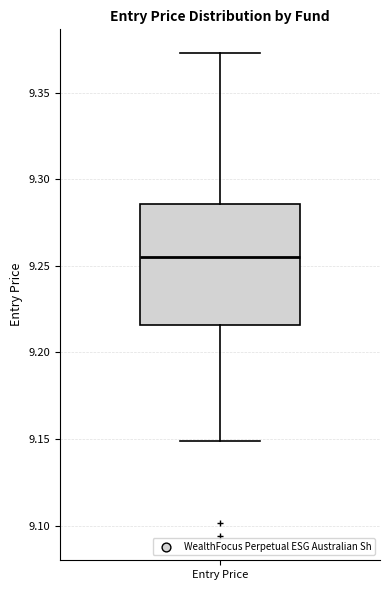

Where is the upper edge of the box for Entry Price on the y-axis? The values are not printed on the chart, so give them approximately, as read against the axis.

9.285